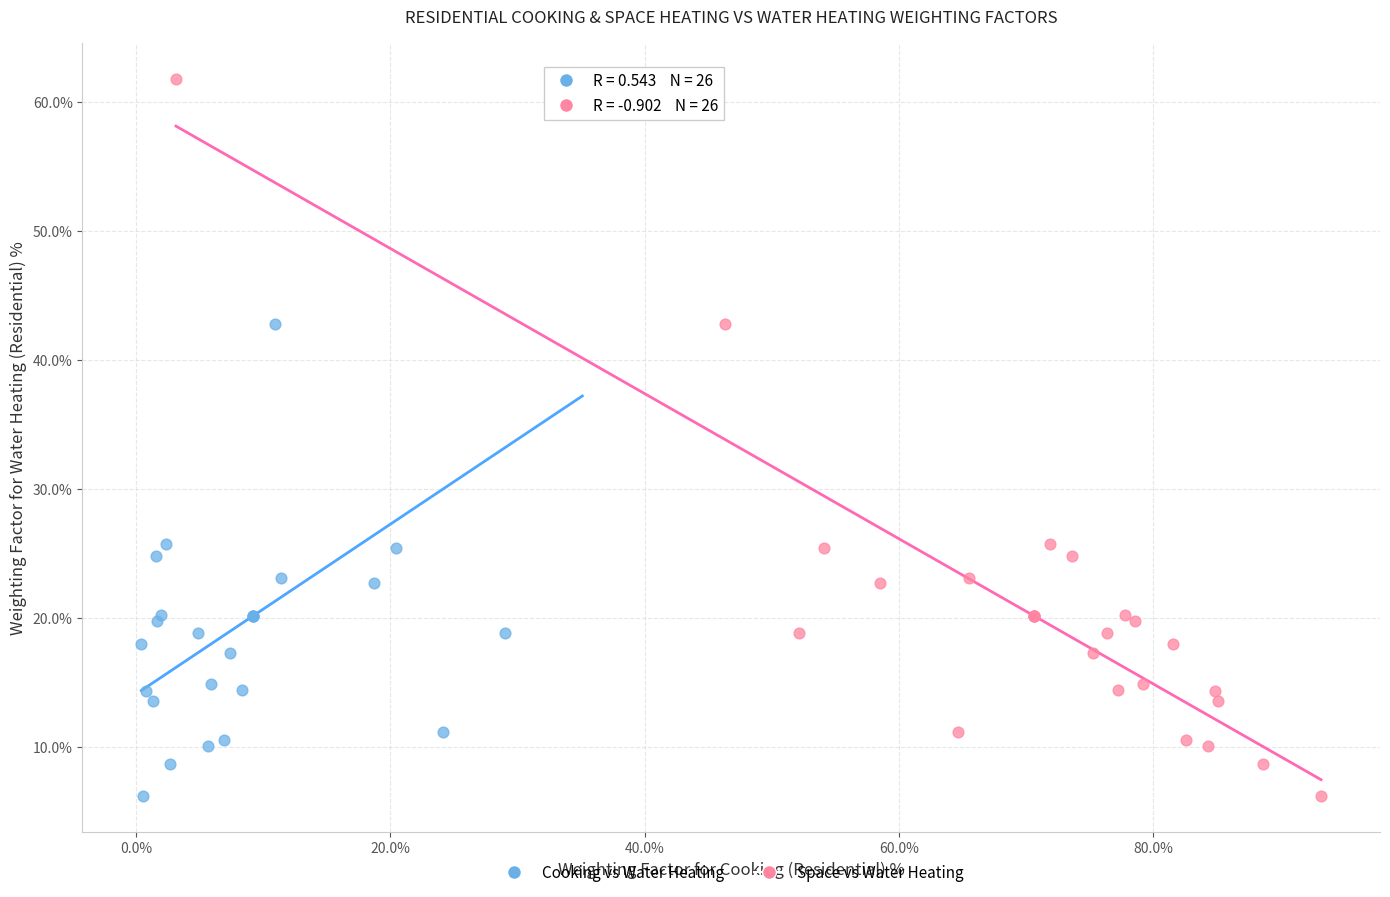

What are all the series names shown in the legend?

Cooking vs Water Heating, Space vs Water Heating